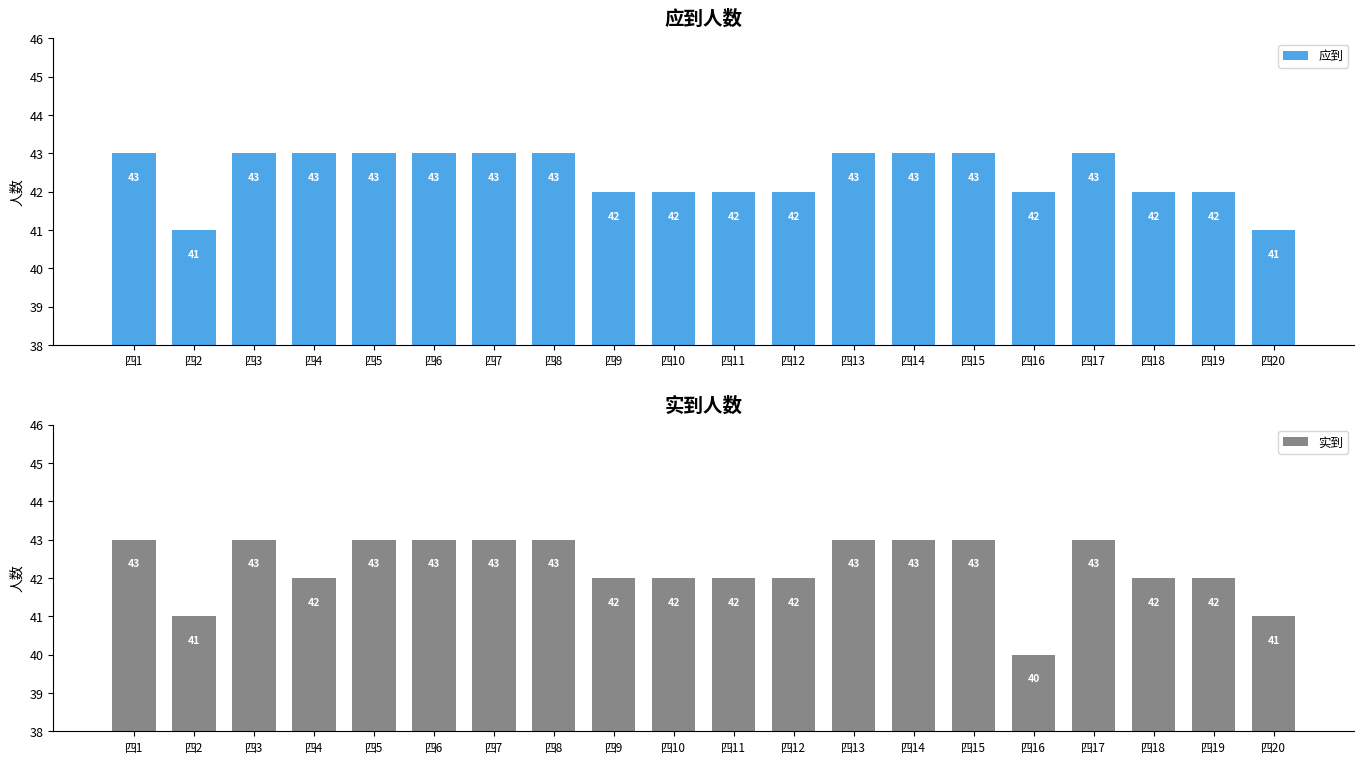

What is the lowest value of the 实到 series?

40